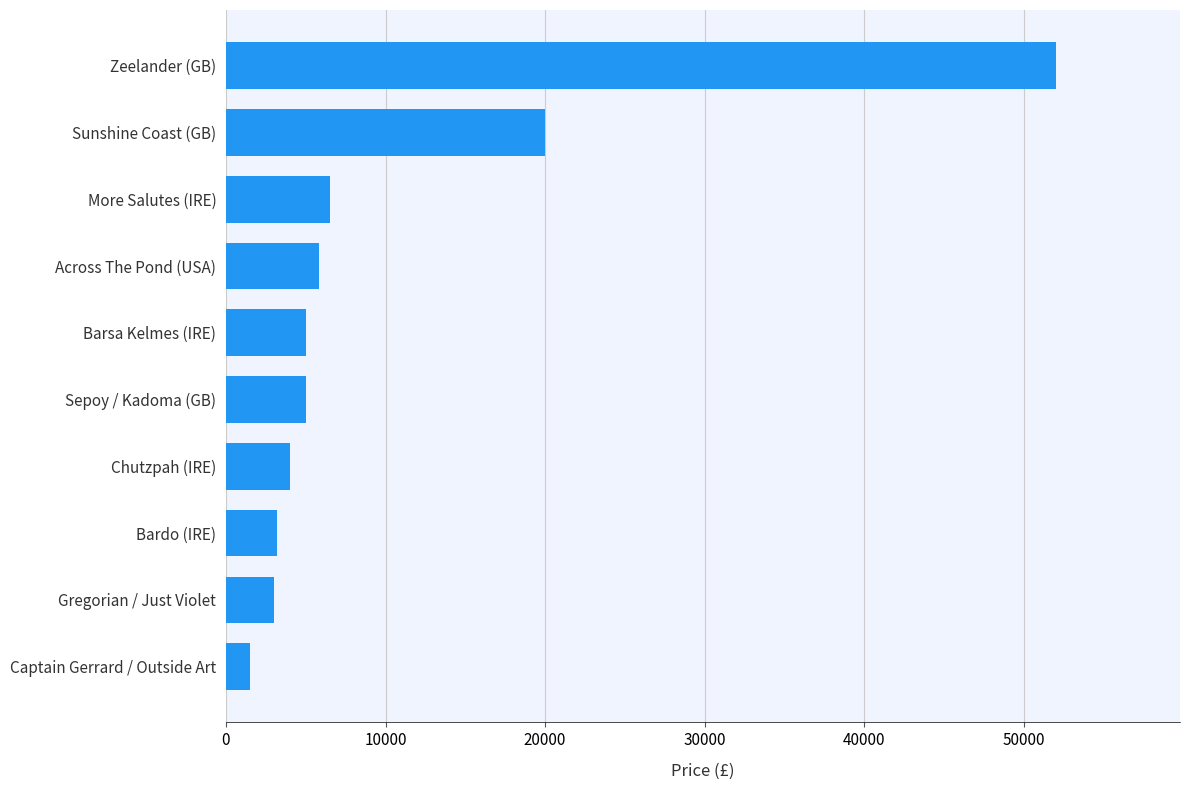

What is the average value?

10600